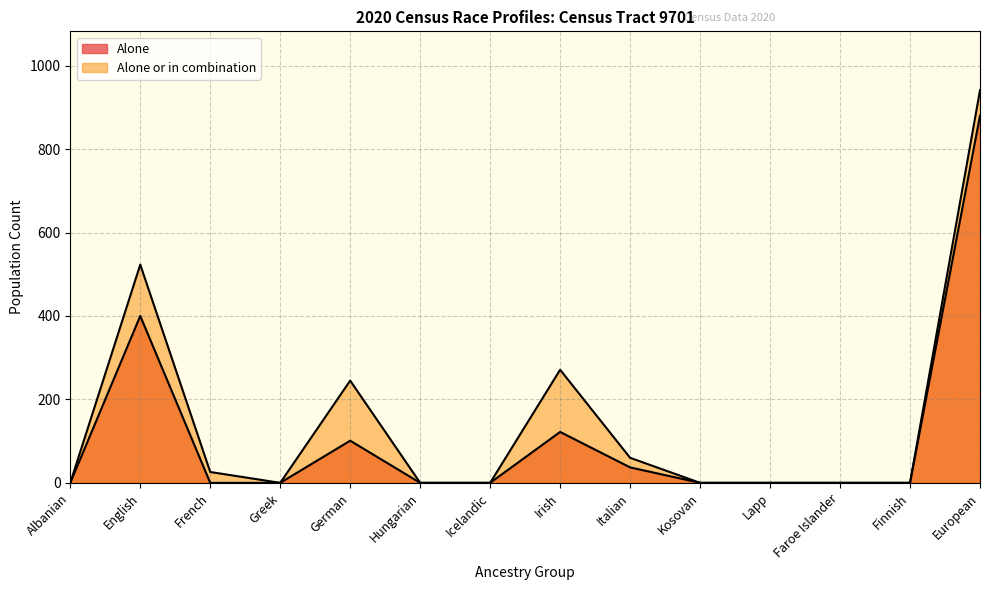

What is the difference between the highest and lowest values at German?

144